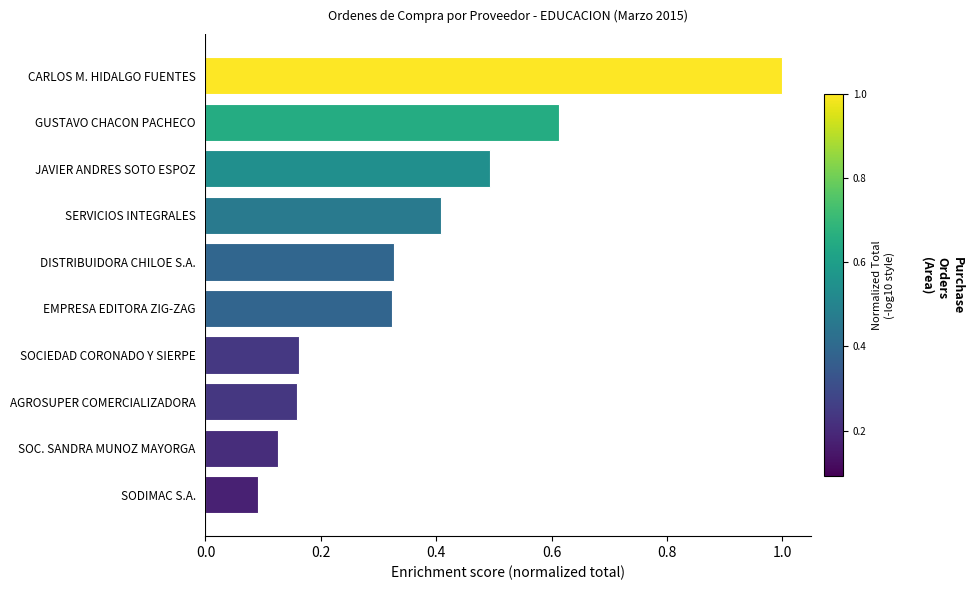

Which label corresponds to the largest value in the chart?

CARLOS M. HIDALGO FUENTES